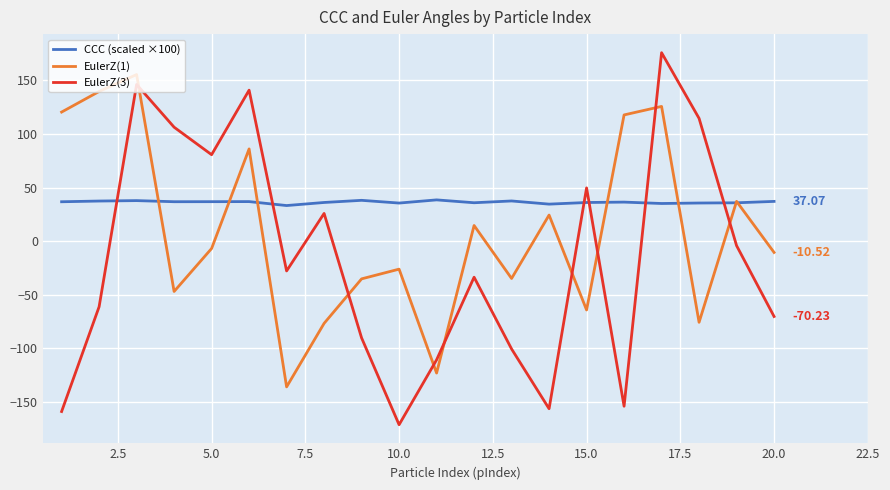

List the series in order of their overall mean, highest first.

CCC (scaled ×100), EulerZ(1), EulerZ(3)